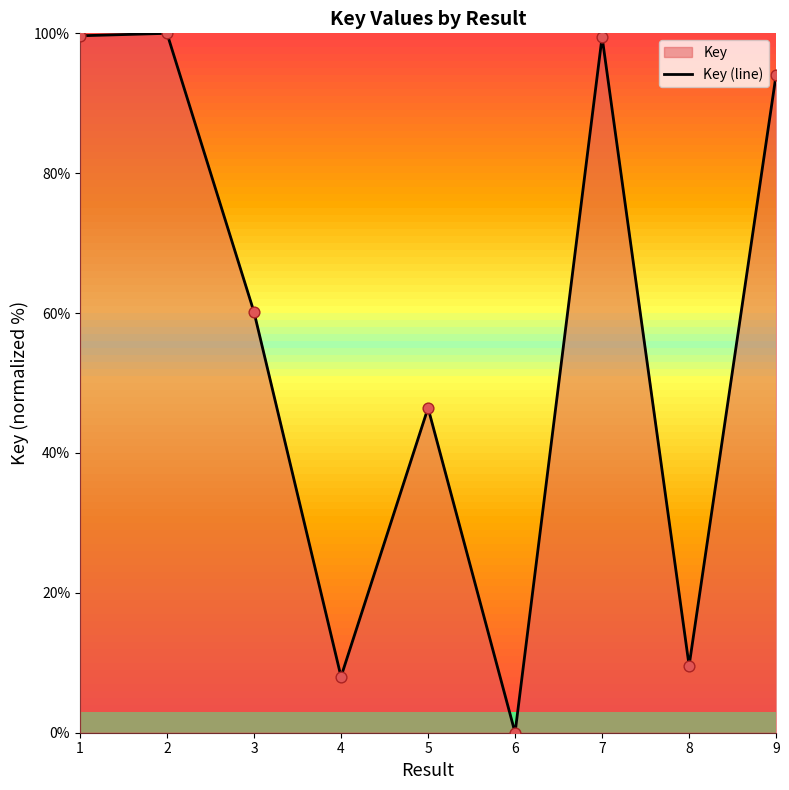

Which has a higher value, 2 or 1?

2